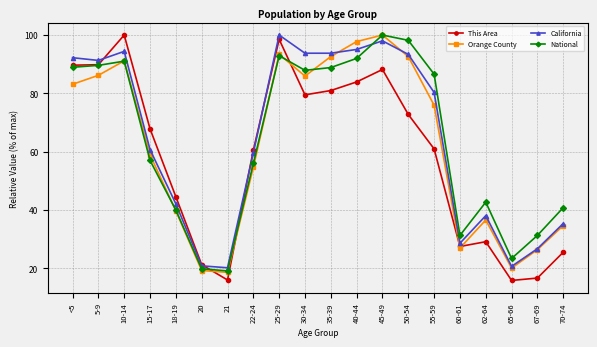

Which series has the largest range (max minus min)?

This Area